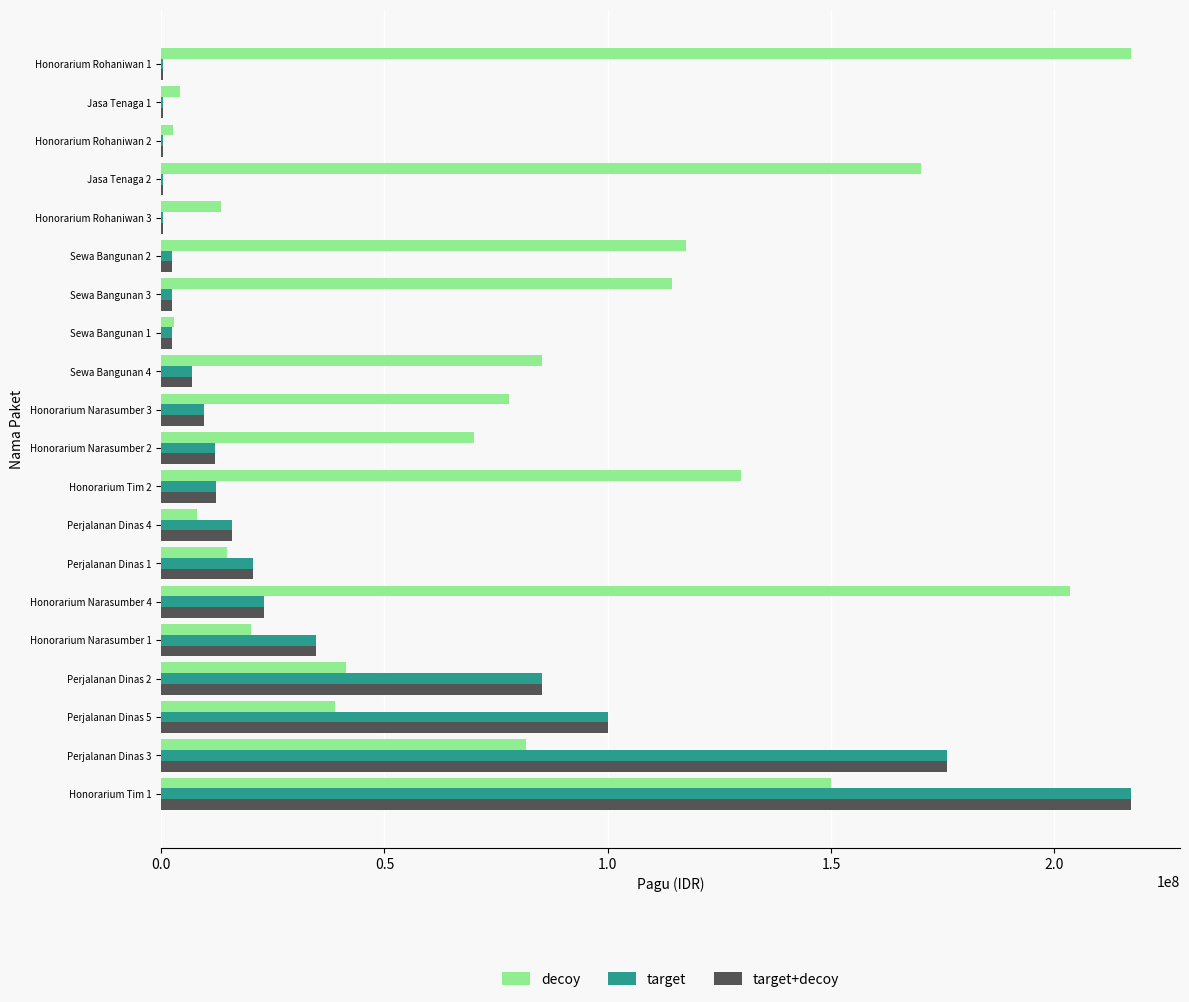

Which series changed the most between Sewa Bangunan 2 and Honorarium Rohaniwan 3?

decoy